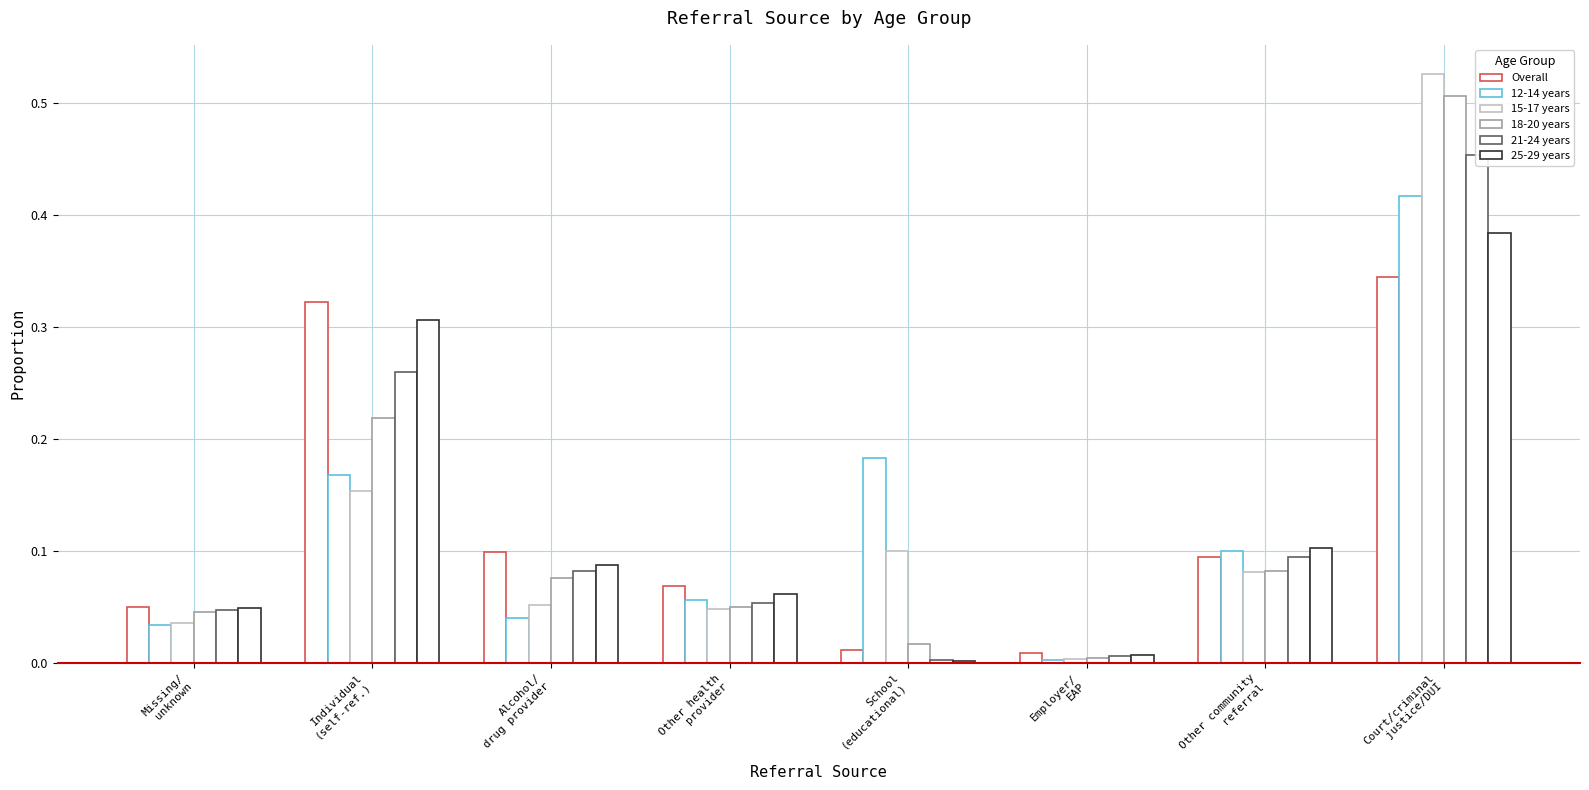

Which series has the largest total across all categories?

18-20 years